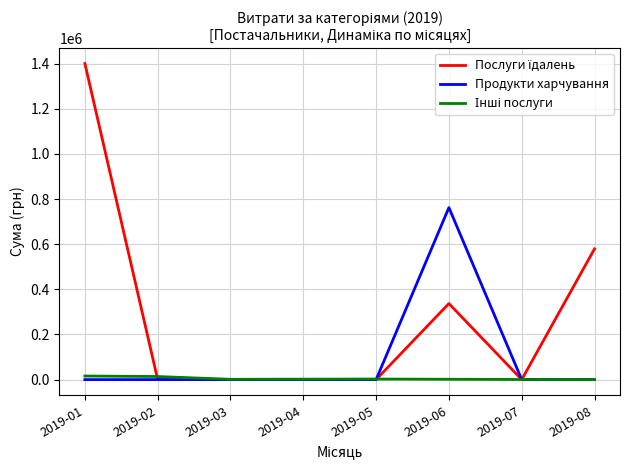

What is the maximum value for Продукти харчування?

762247.1